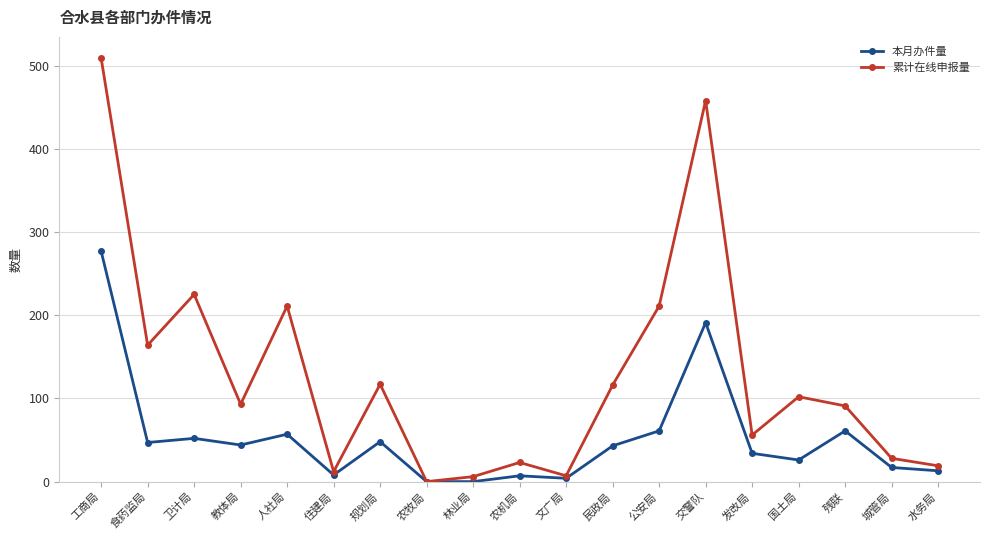

The 累计在线申报量 series shows 12 at 住建局. True or false?

True